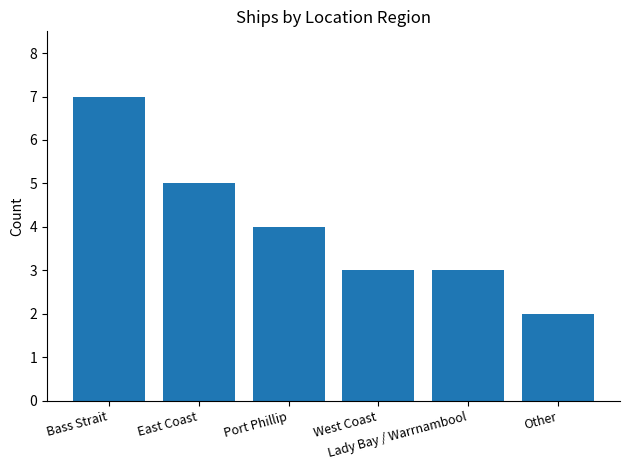

Which has a higher value, West Coast or Other?

West Coast